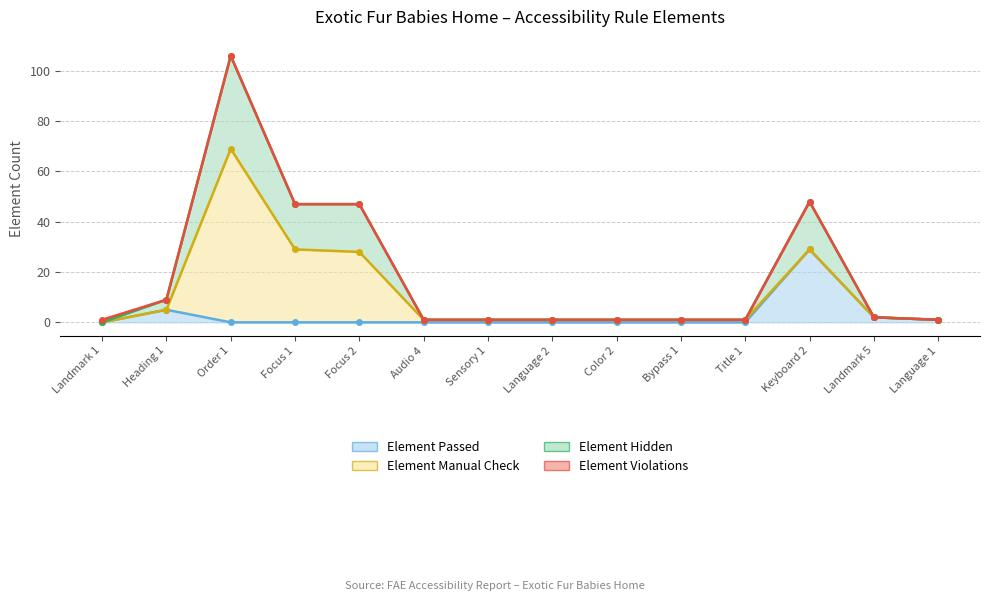

What is the highest value of the Element Hidden series?

106